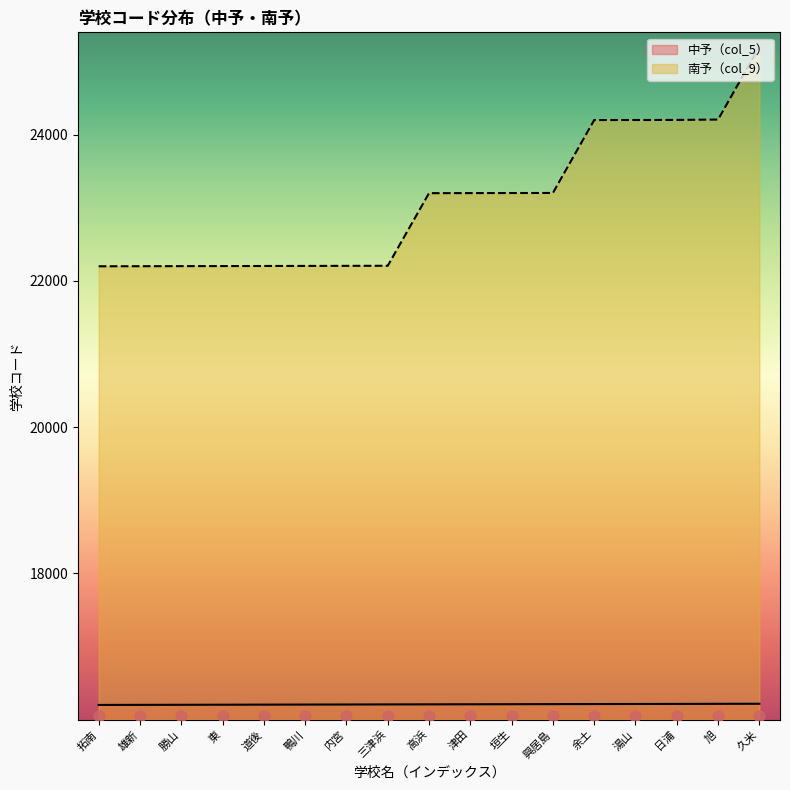

At which category is the sum across all series the highest?

久米